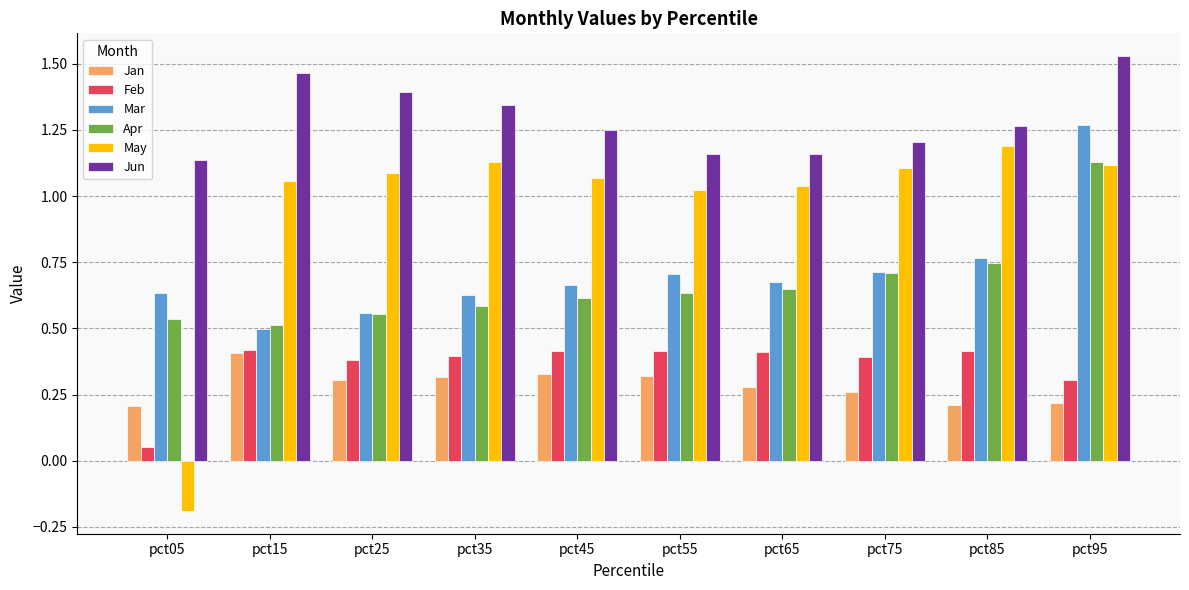

What is the sum of the Mar values at pct25 and pct95?

1.8